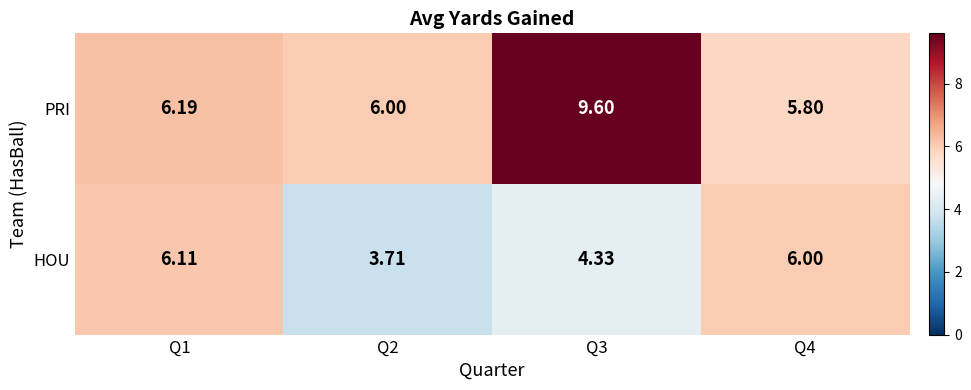

Rank the series at Q1 from lowest to highest value.

HOU, PRI